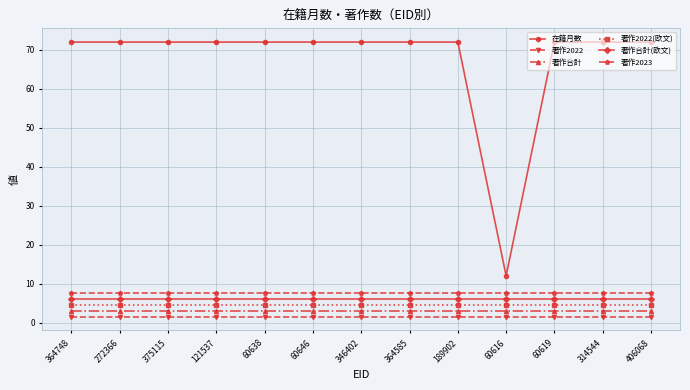

What position from the right is 364585?

6